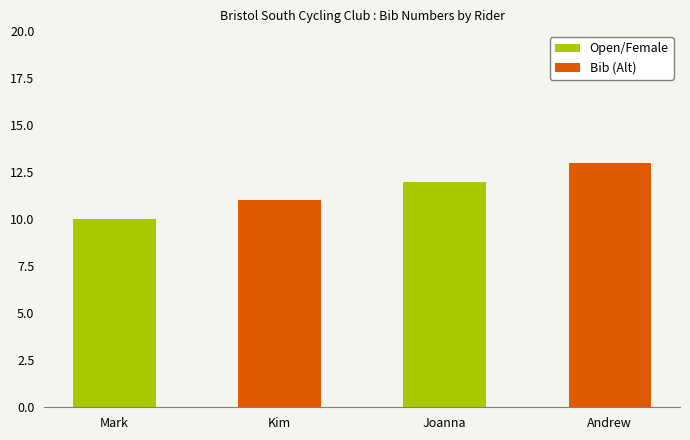

Where is the data nearest to the value 11?

Kim